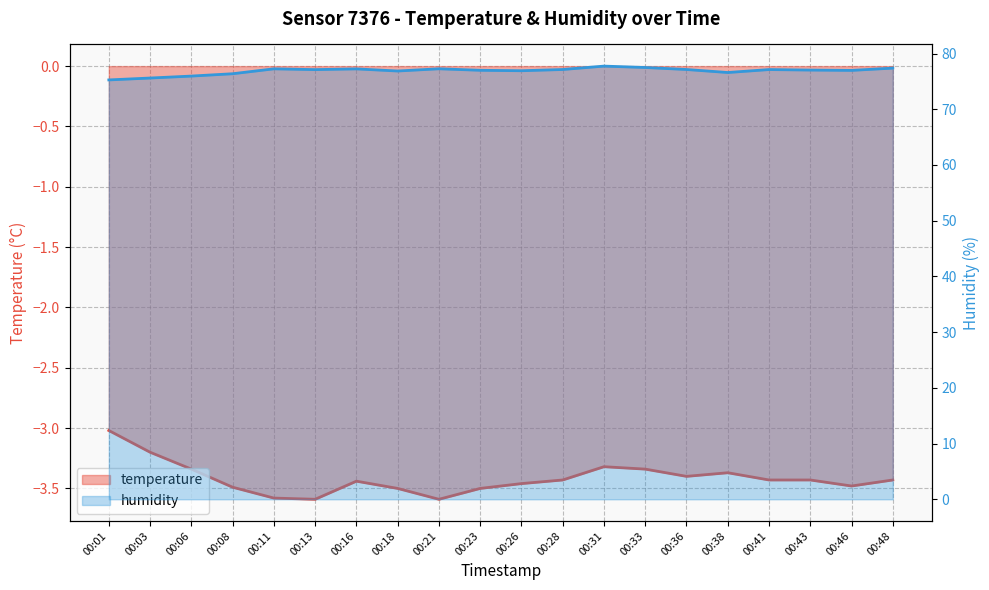

How many lines are shown in the chart?

2